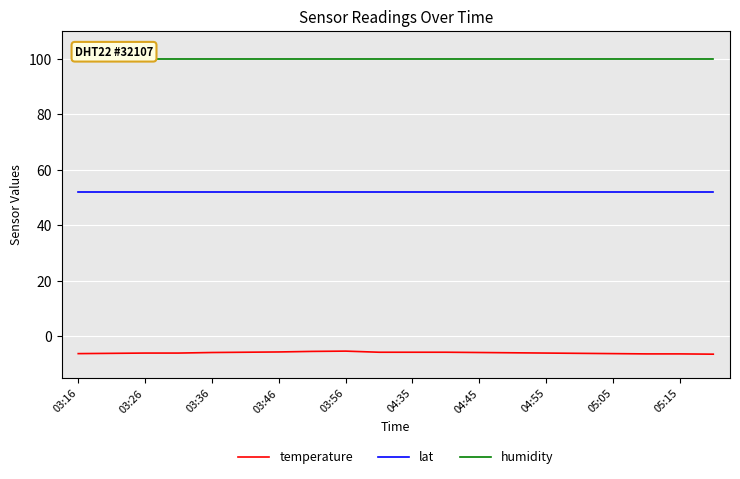

What are all the series names shown in the legend?

temperature, lat, humidity